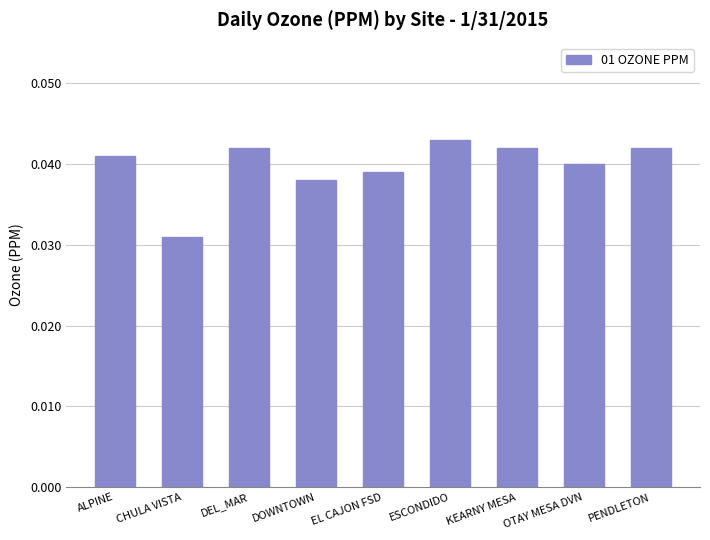

What position from the left is DOWNTOWN?

4